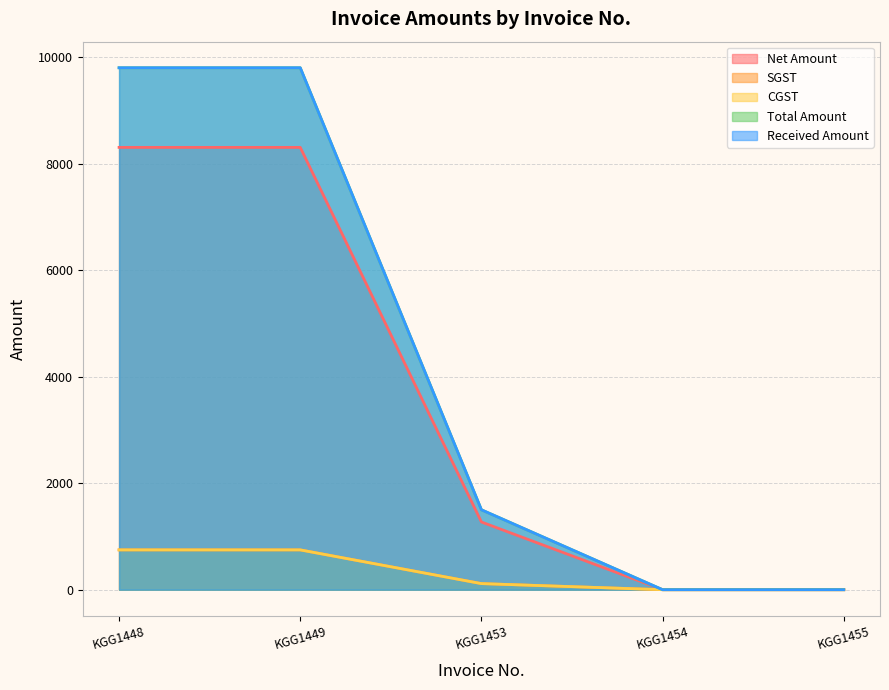

Count the number of data series in this chart.

5